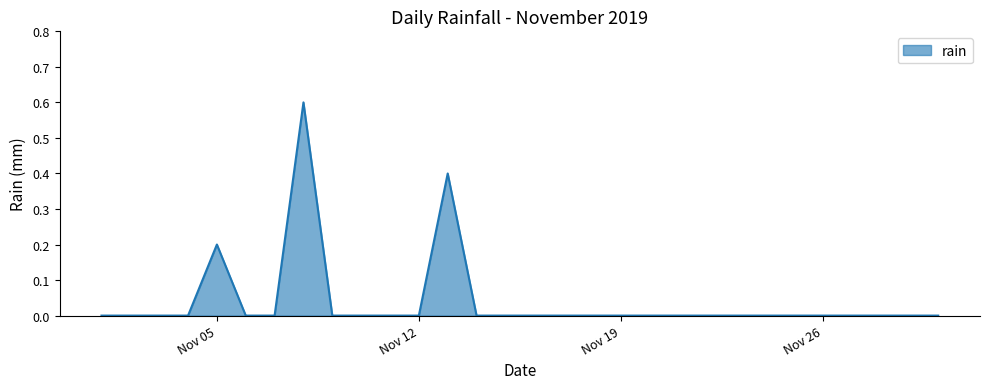

What is the difference between the maximum and minimum values?

0.6